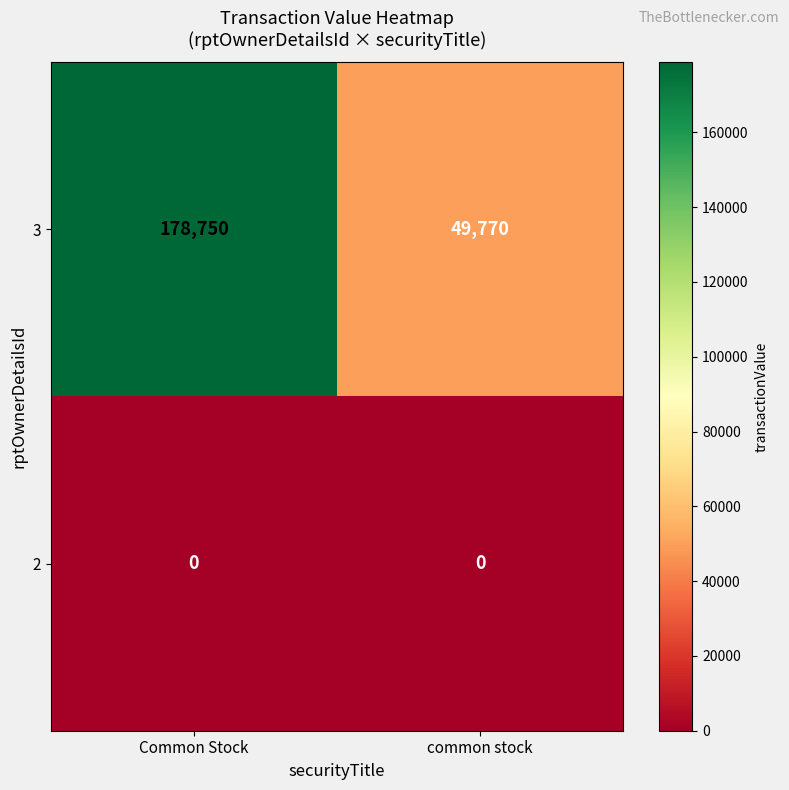

Which series has the largest range (max minus min)?

3